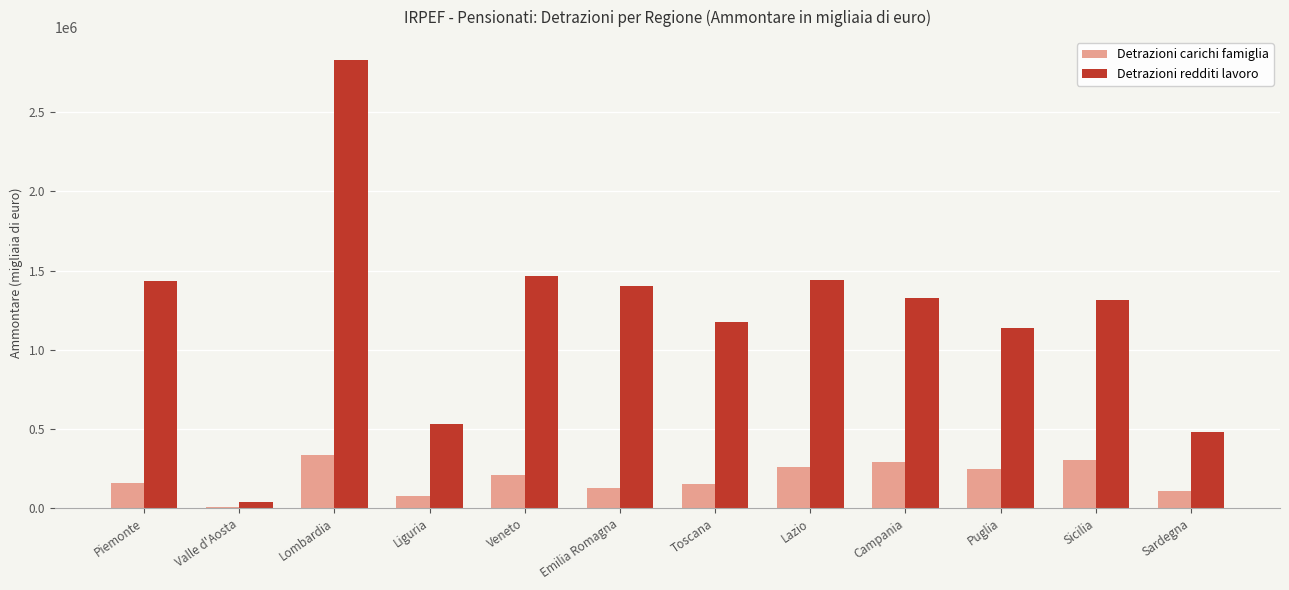

Read the Detrazioni carichi famiglia value at Piemonte.

159534